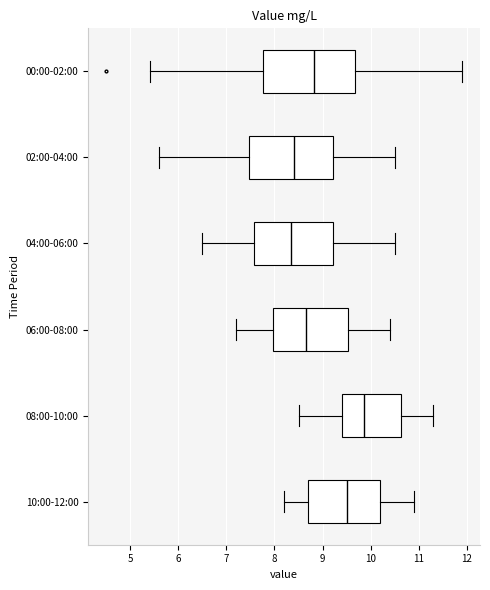

Reading bottom to top, read every box against the x-axis: the position of its median line, the range the box covers, and the ends of its whiskers. The values are not printed on the chart, so give them approximately, as read against the axis.

10:00-12:00: median 9.5, box 8.7 to 10.2, whiskers 8.2 to 10.9
08:00-10:00: median 9.9, box 9.4 to 10.6, whiskers 8.5 to 11.3
06:00-08:00: median 8.7, box 8.0 to 9.5, whiskers 7.2 to 10.4
04:00-06:00: median 8.4, box 7.6 to 9.2, whiskers 6.5 to 10.5
02:00-04:00: median 8.4, box 7.5 to 9.2, whiskers 5.6 to 10.5
00:00-02:00: median 8.8, box 7.8 to 9.7, whiskers 5.4 to 11.9